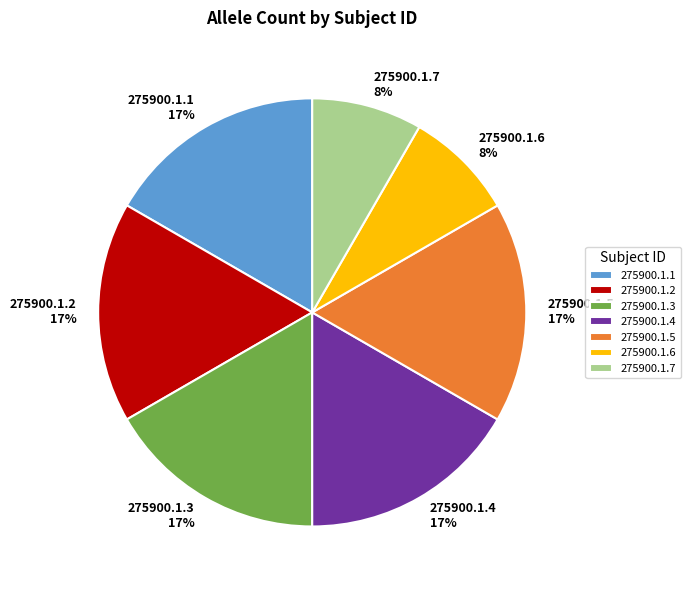

Do 275900.1.5 and 275900.1.4 together represent more than half of the pie?

No